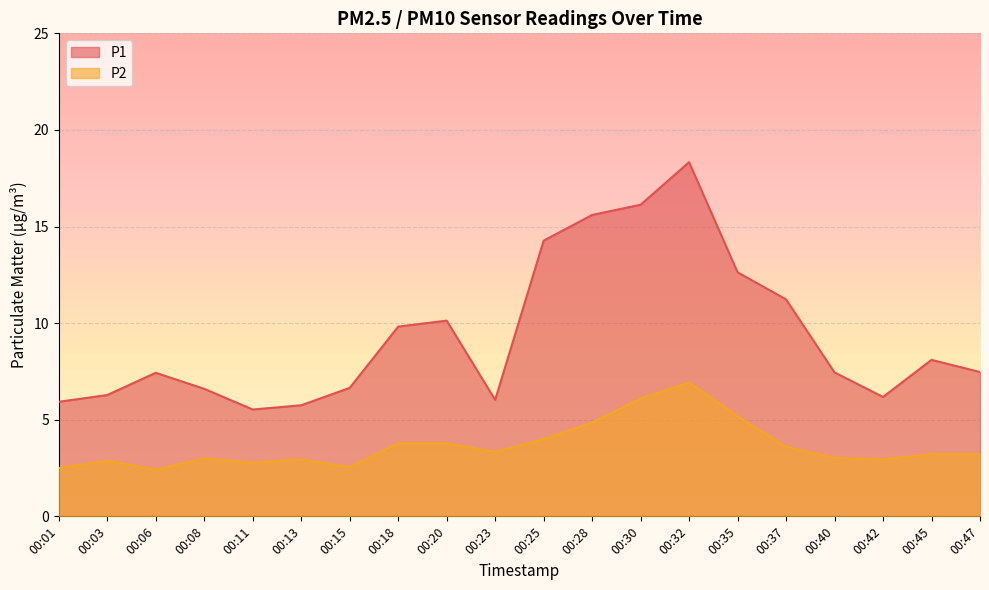

True or false: P1 and P2 intersect in this chart.

False